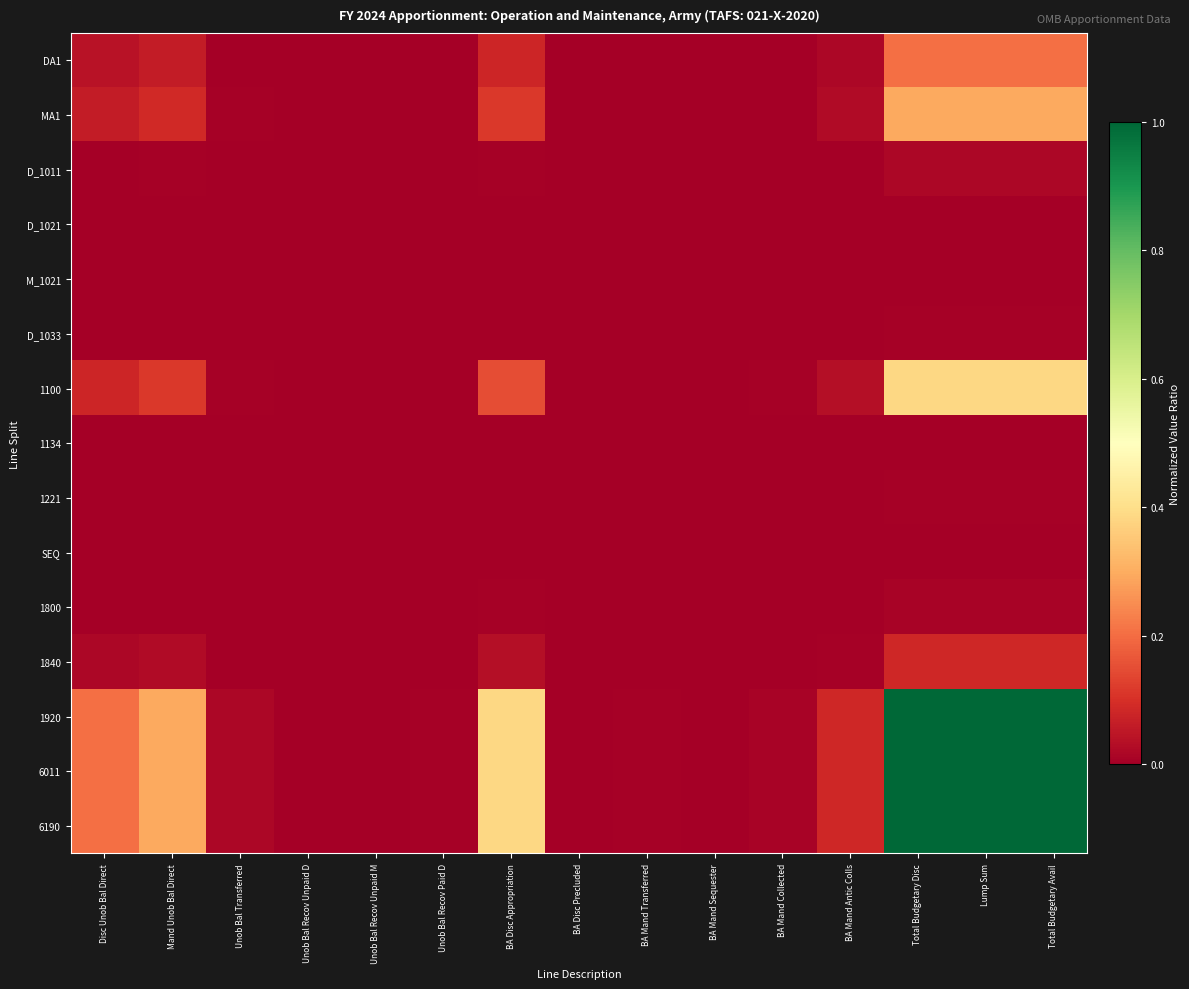

Rank the series at BA Mand Transferred from lowest to highest value.

SEQ, 1134, D_1021, M_1021, D_1033, 1221, 1800, D_1011, 1840, DA1, MA1, 1100, 1920, 6011, 6190